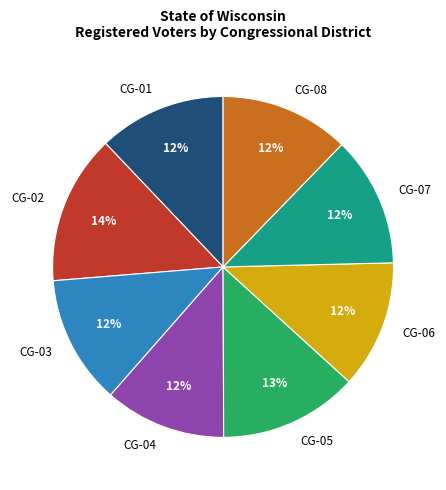

What is the largest slice in the pie chart?

CG-02